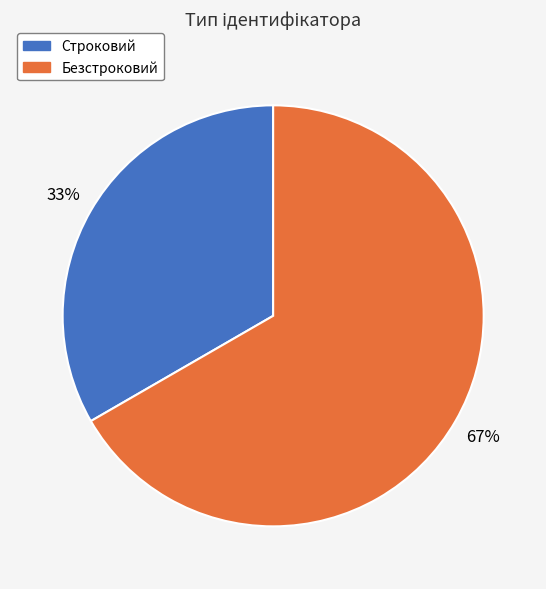

Is there any slice that represents more than half of the pie?

Yes